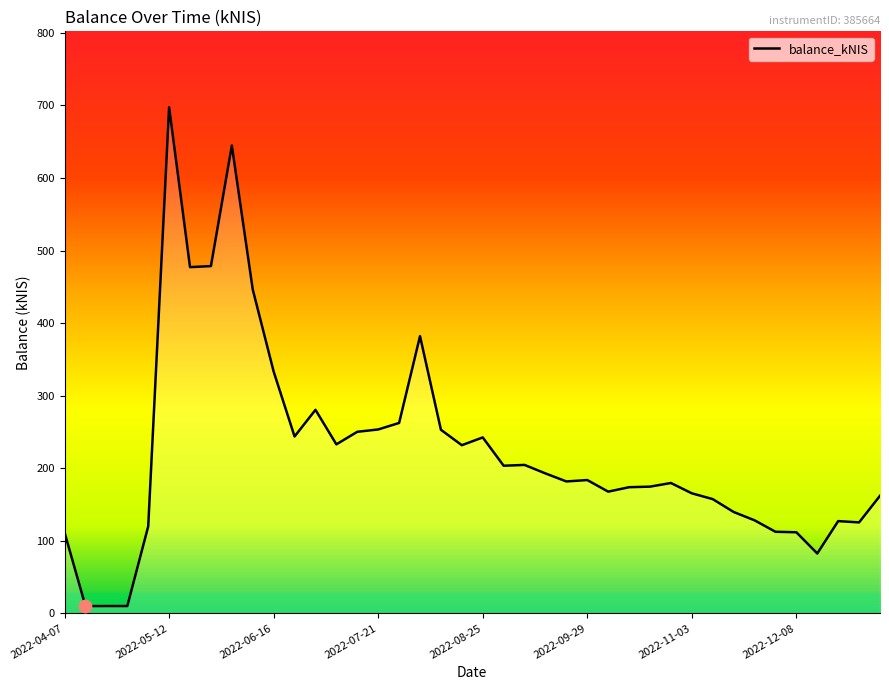

What is the greatest value displayed?

697.4